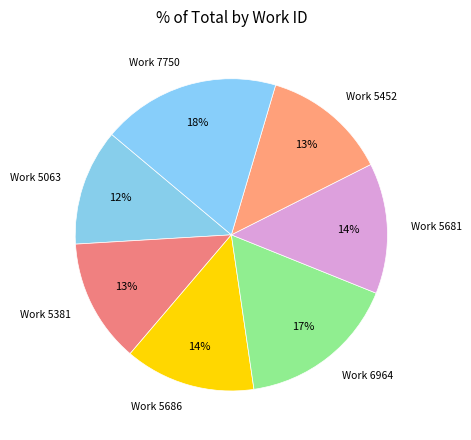

Which category has the biggest portion of the pie?

Work 7750